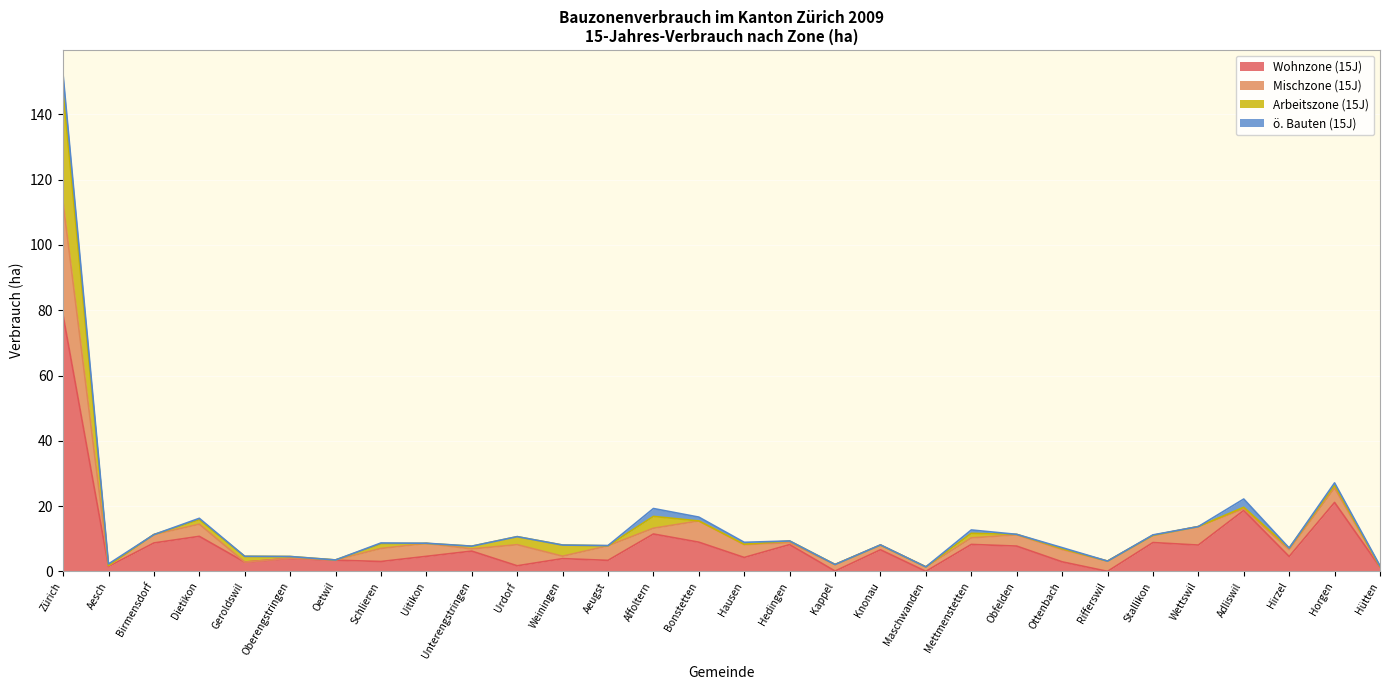

What is the maximum value for Wohnzone (15J)?

78.5